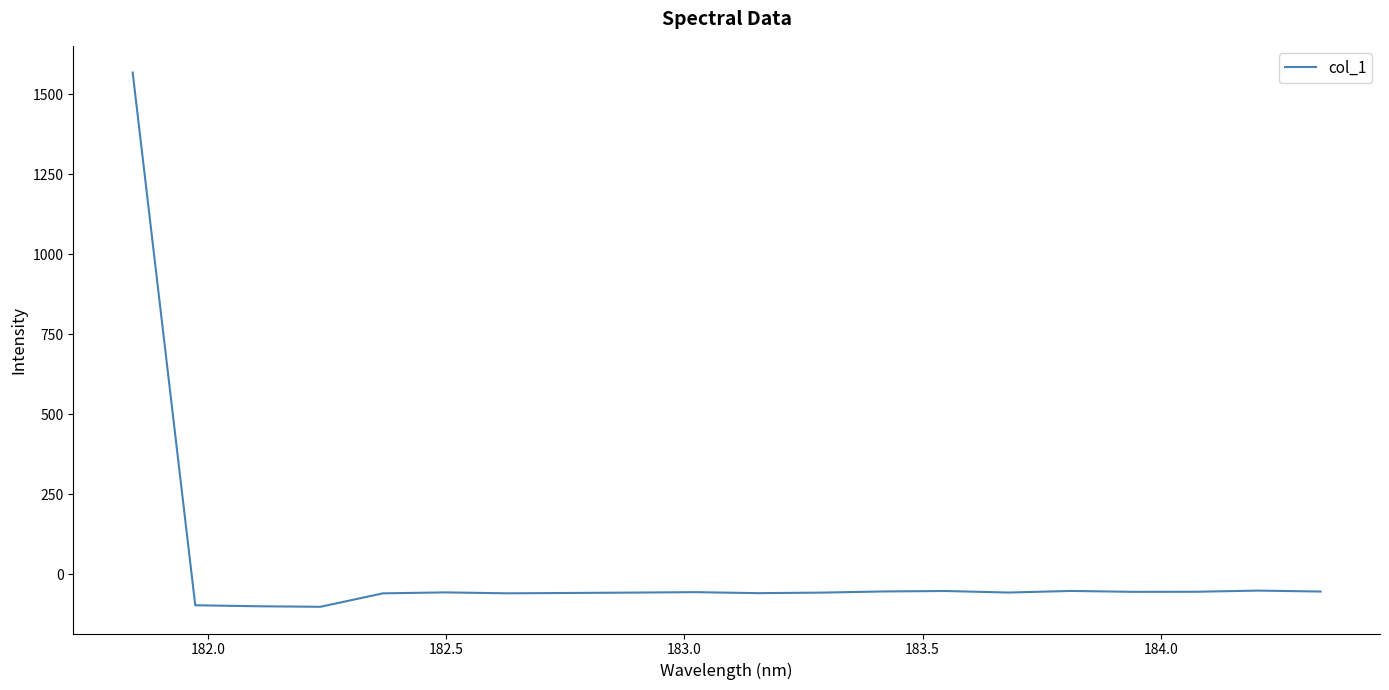

What is the minimum value shown in the chart?

-102.3